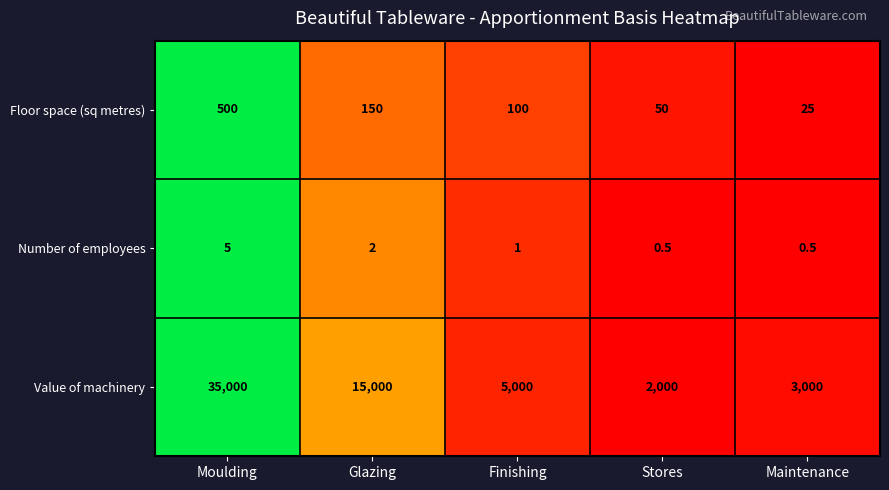

What is the minimum value for Floor space (sq metres)?

25.0